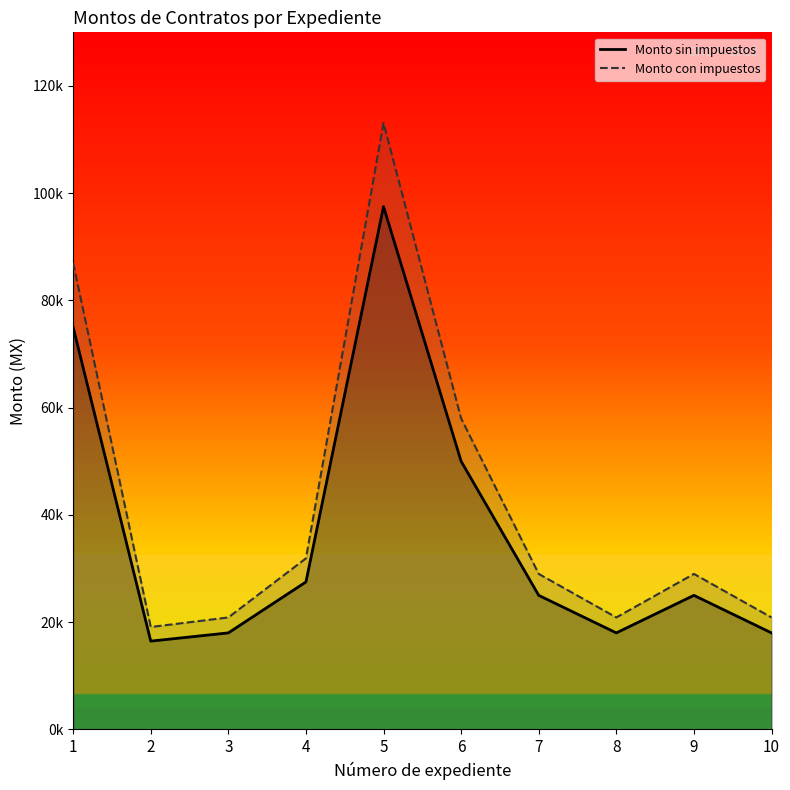

How many interior local peaks does the Monto del contrato sin impuestos series have?

2